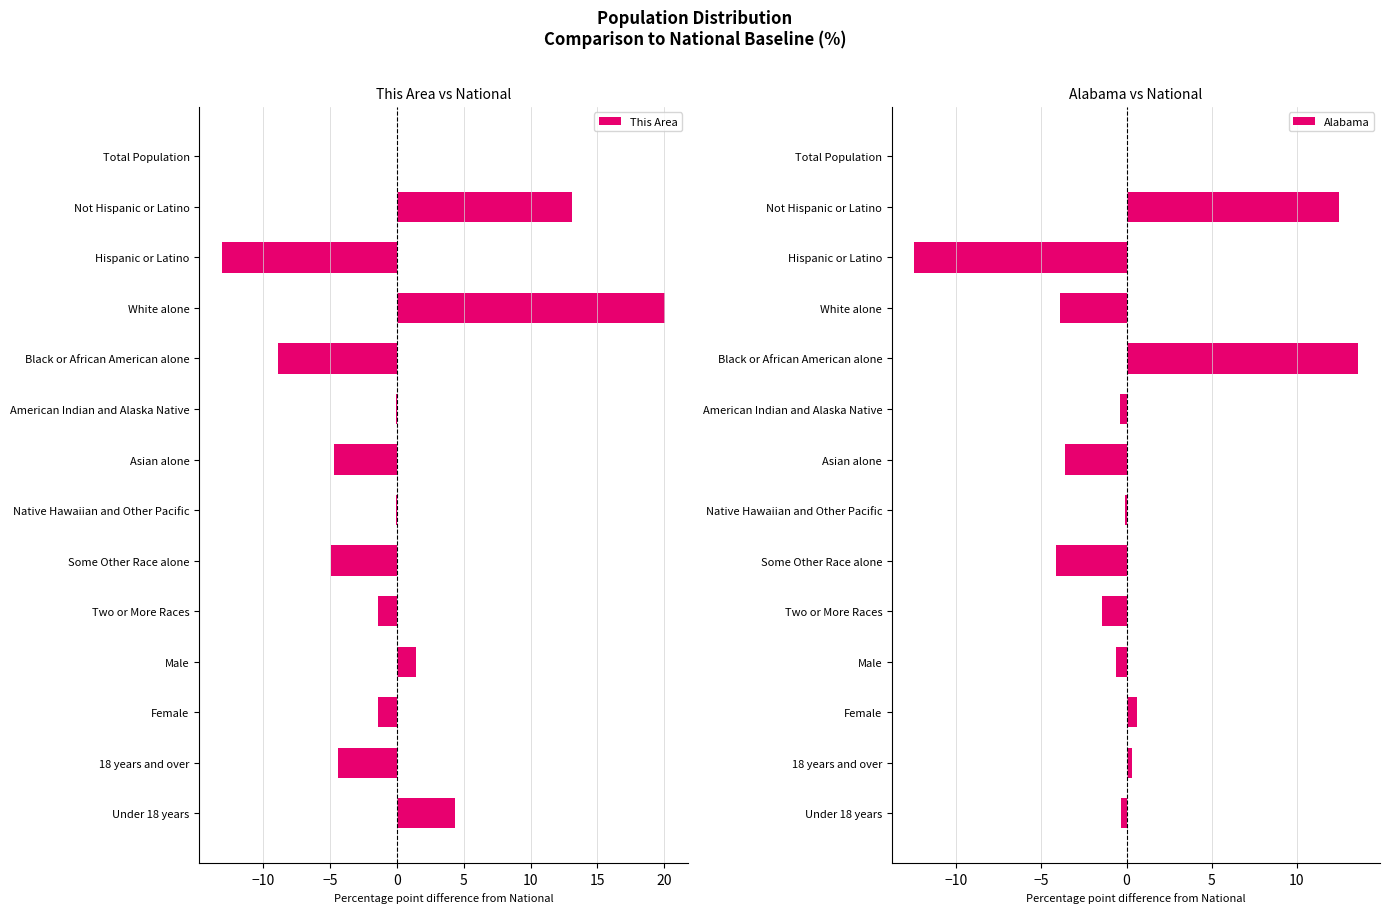

What value does the This Area series have at Black or African American alone?

-8.9